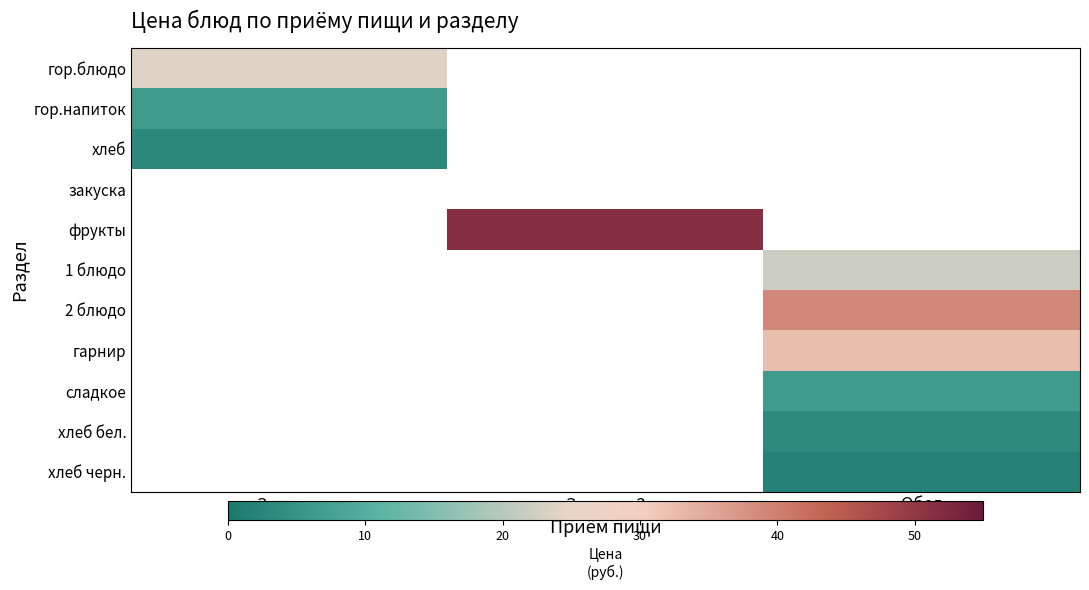

How many series are shown in this chart?

11